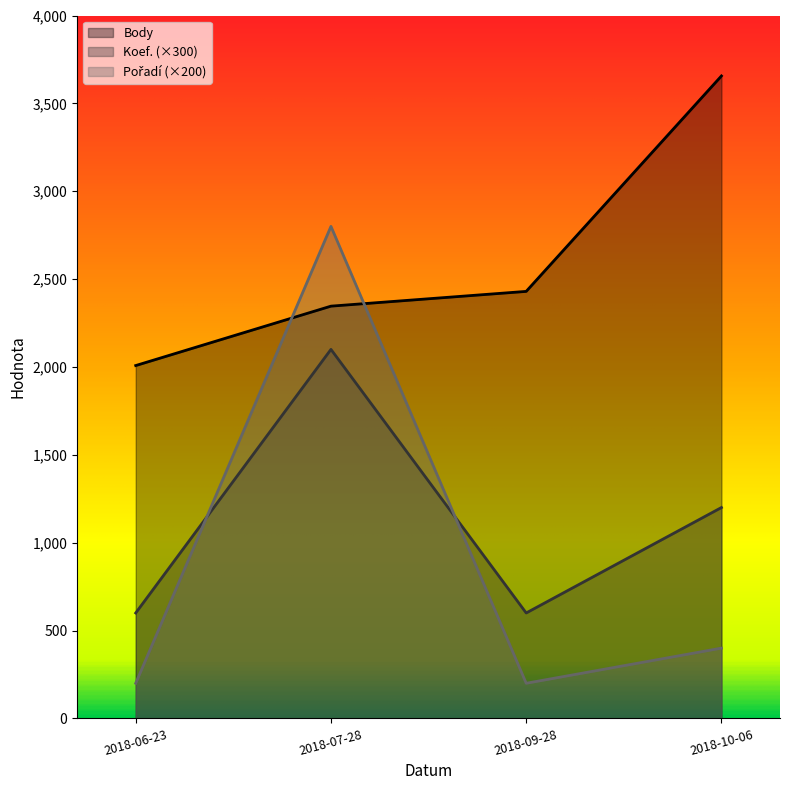

Rank the series by their maximum value, from lowest to highest.

Koef., Pořadí, Body